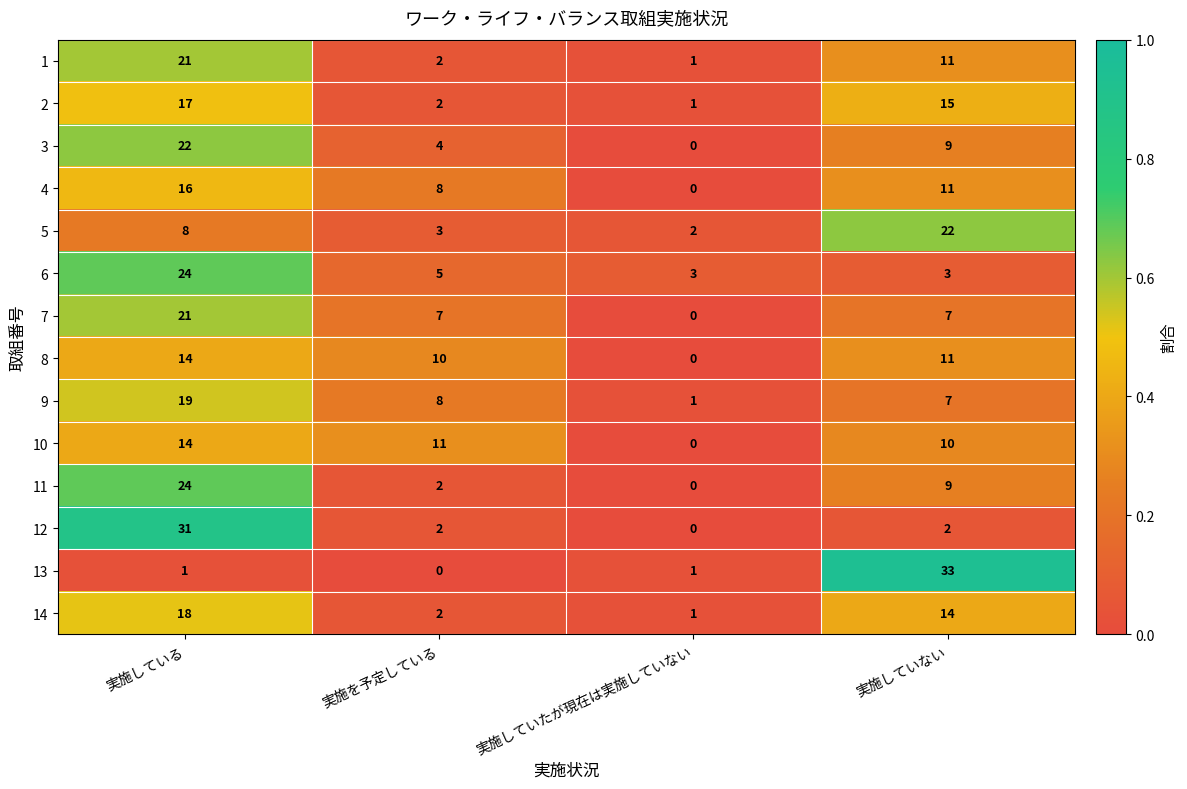

What is the difference between the 9 values at 実施している and 実施していない?

12